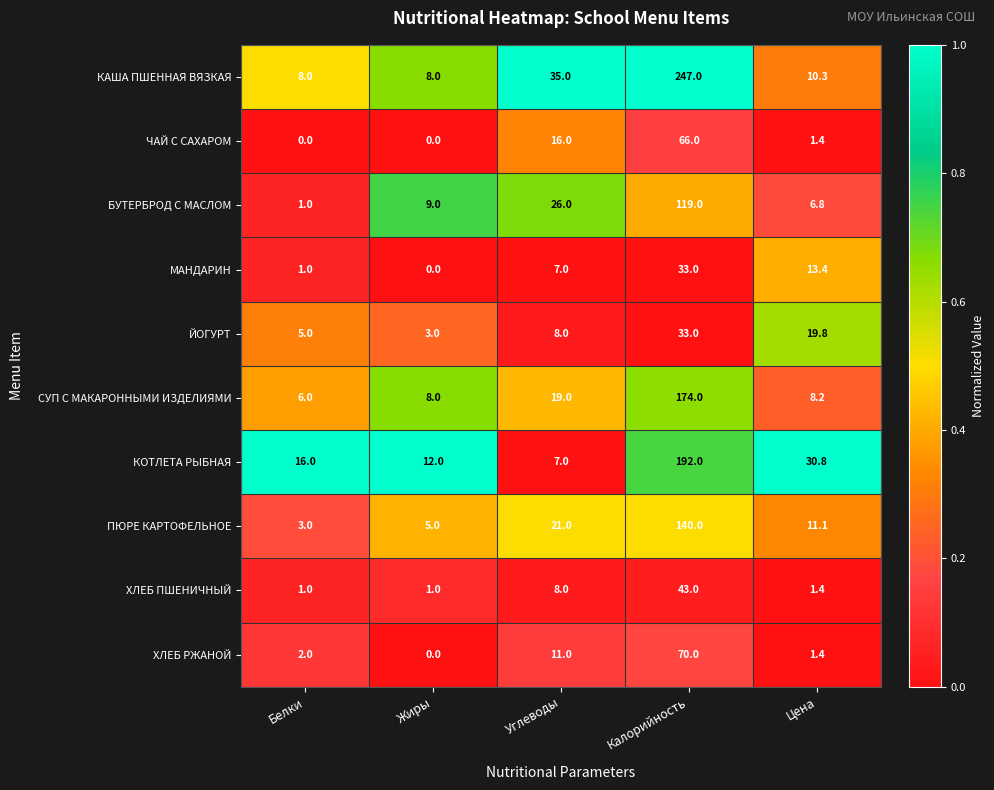

Between Белки and Углеводы, which series saw the biggest shift?

КАША ПШЕННАЯ ВЯЗКАЯ